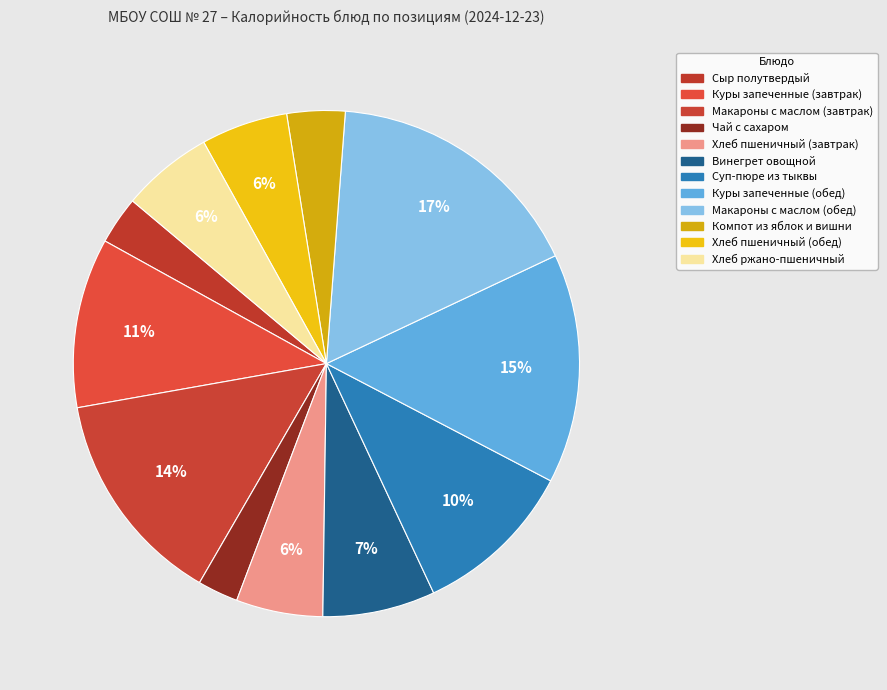

Does Хлеб пшеничный (завтрак) represent more than half of the total?

No